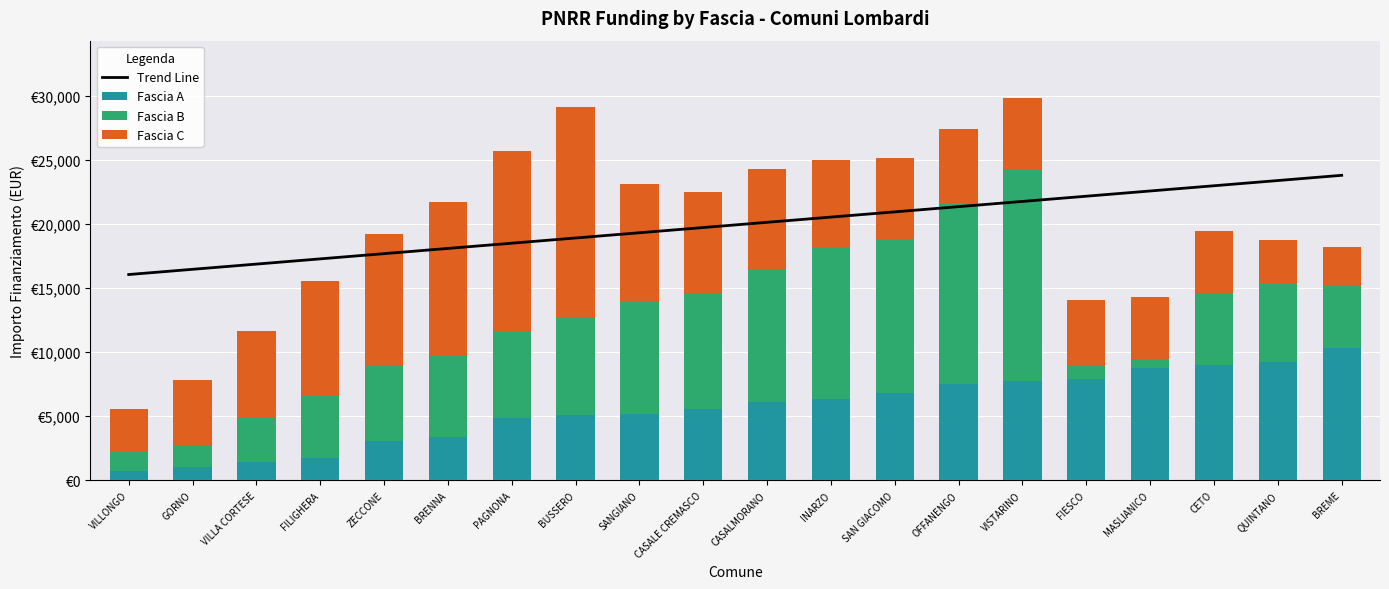

At which category is the sum across all series the highest?

VISTARINO